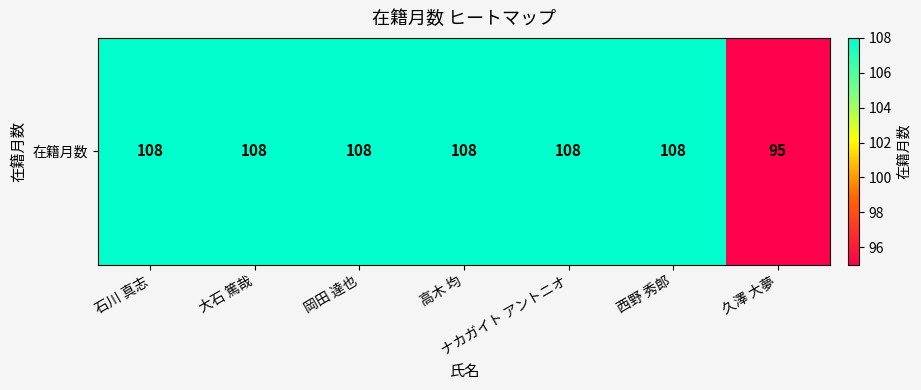

What is the sum of the values at 西野 秀郎 and ナカガイト アントニオ?

216